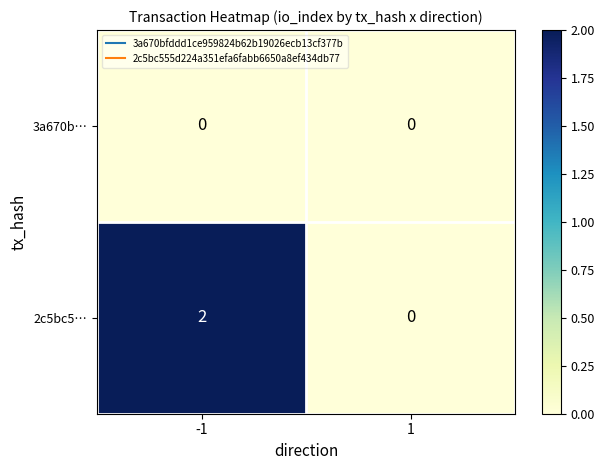

The value of 3a670b… at -1 is 0. True or false?

True